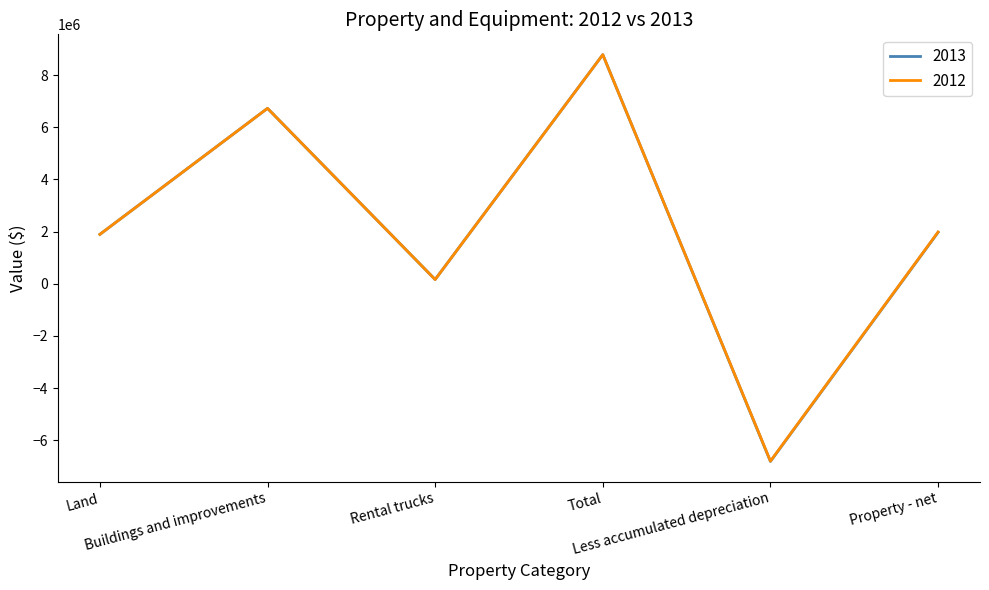

What is the greatest value displayed?

8783385